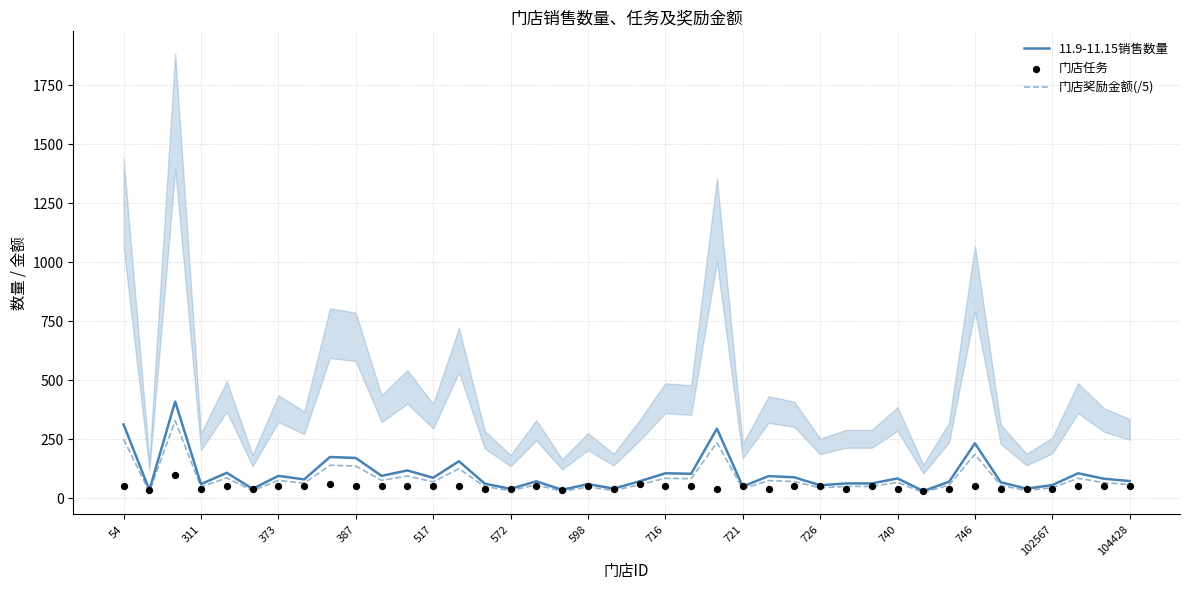

Which series has the largest total across all categories?

11.9-11.15销售数量